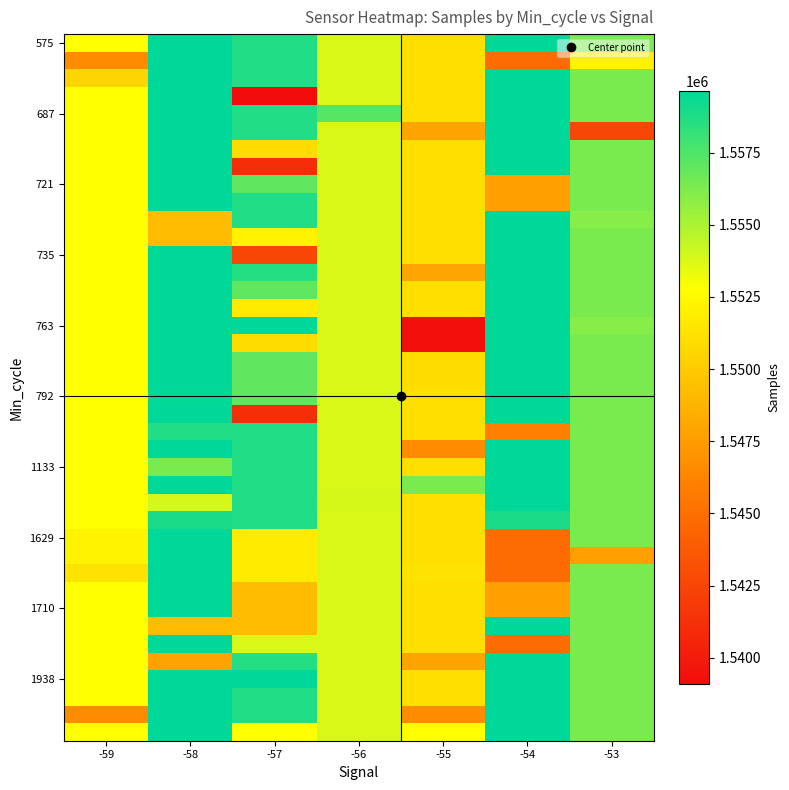

Between -53 and -58, which is larger?

-58